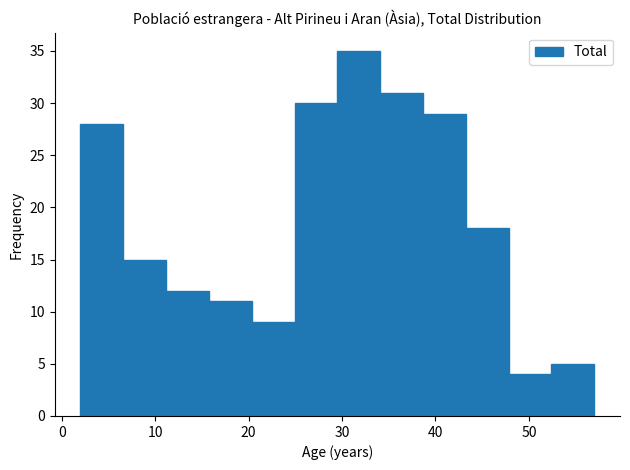

How tall is the bar that spans 52 to 57 on the x-axis? Neither the bar edges nor the heights are printed on the chart, so give them approximately, as read against the axes.

5